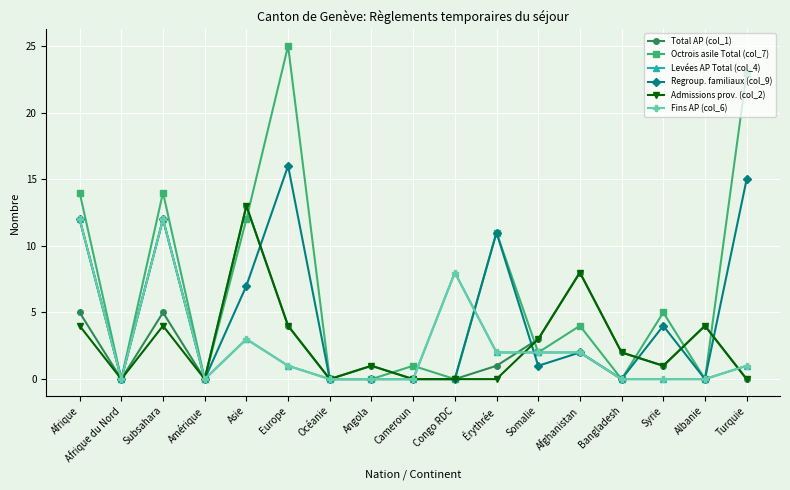

In Octrois asile Total (col_7), how many points are higher than both neighbors (excluding endpoints)?

6